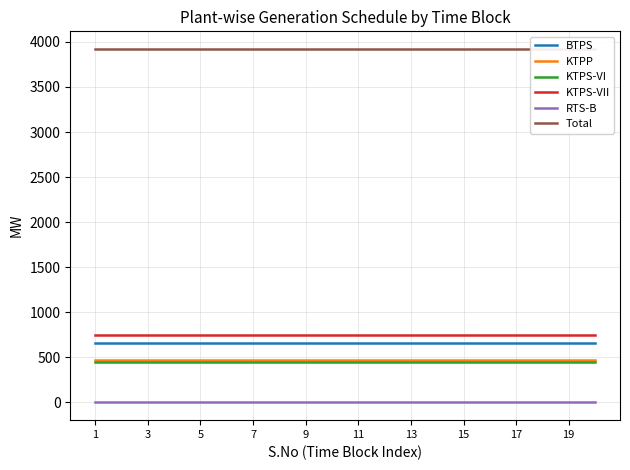

The value of KTPS-VII at 3 is 268. True or false?

False